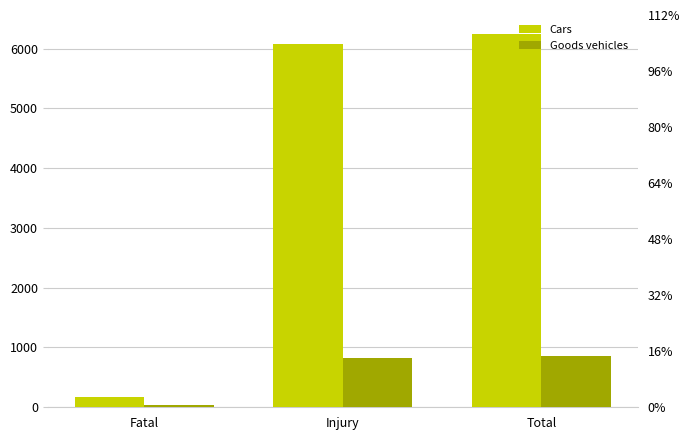

What is the difference between the Cars values at Injury and Total?

168